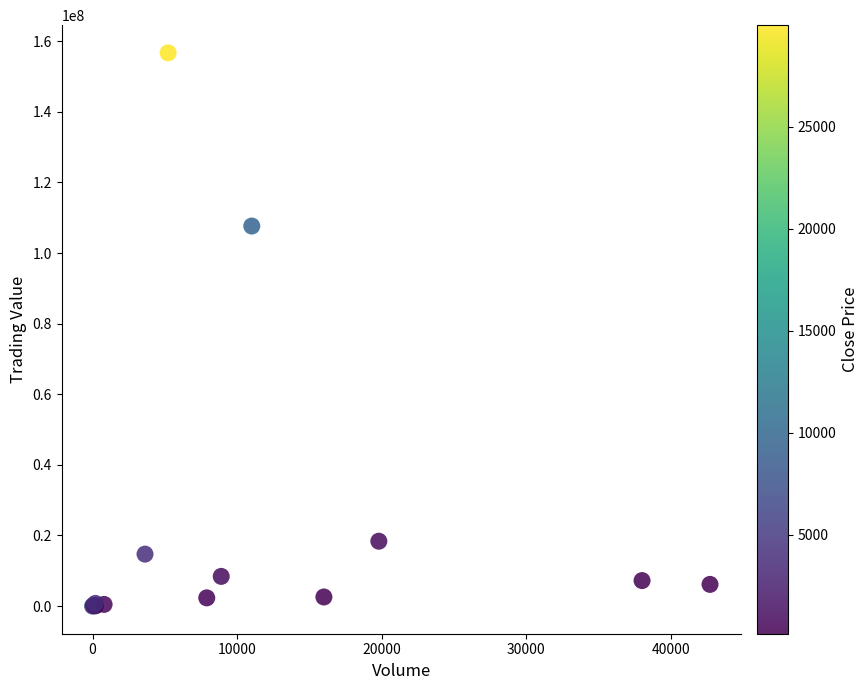

What Y value in the scatter plot is closest to 78352235?

107637150